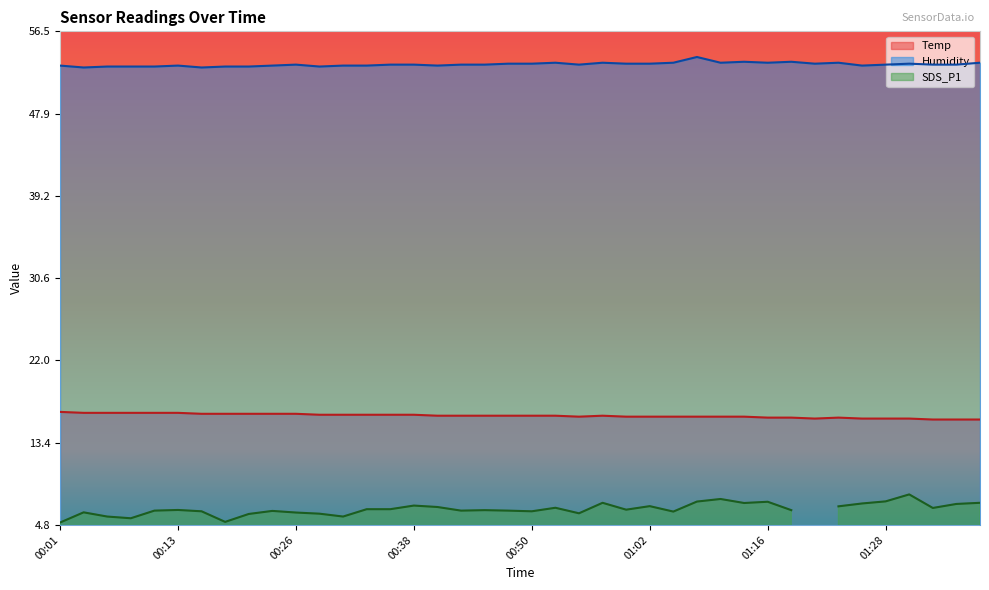

At which category is the sum across all series the highest?

01:08